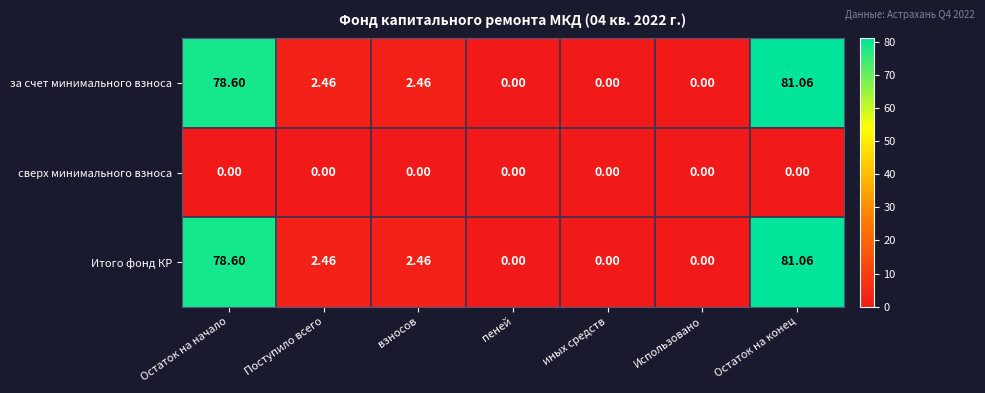

Is the value of за счет минимального взноса at Остаток на конец greater than the value of Итого фонд КР at Использовано?

Yes